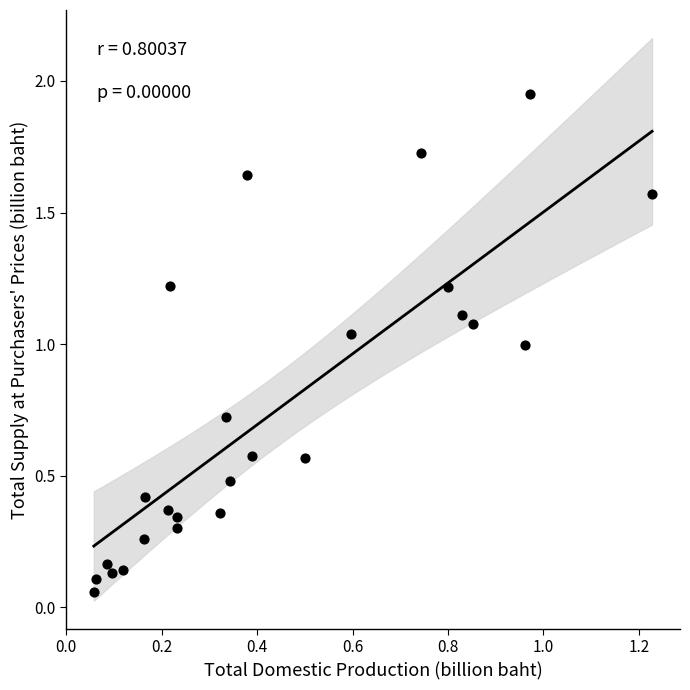

What is the range of Y values (max minus min)?

1.9